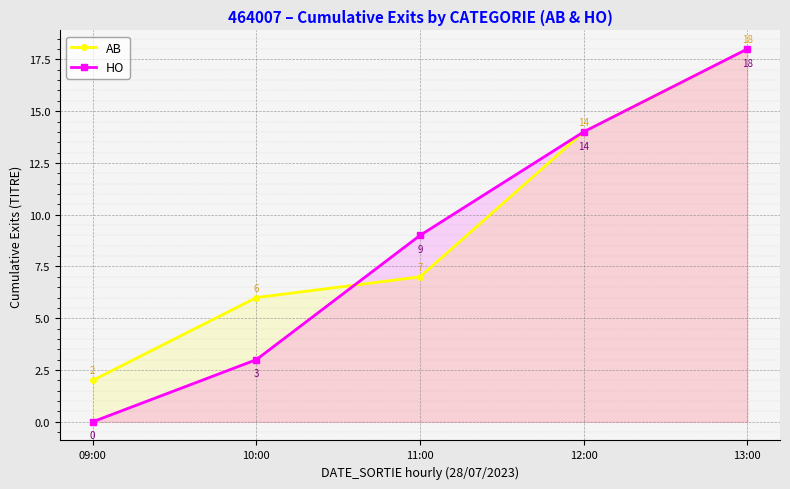

Which series has the largest total across all categories?

AB